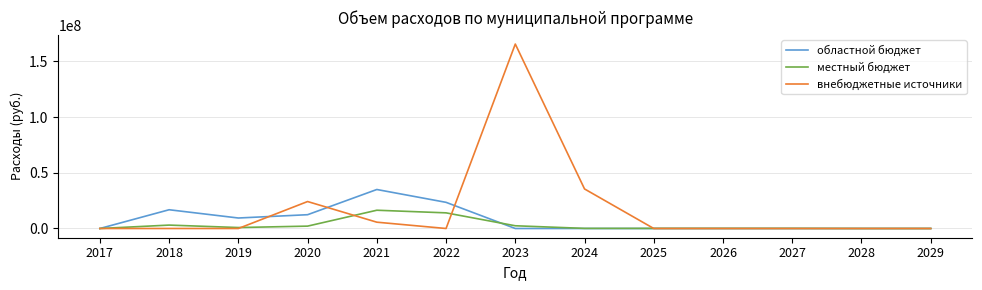

Which series has the largest range (max minus min)?

внебюджетные источники